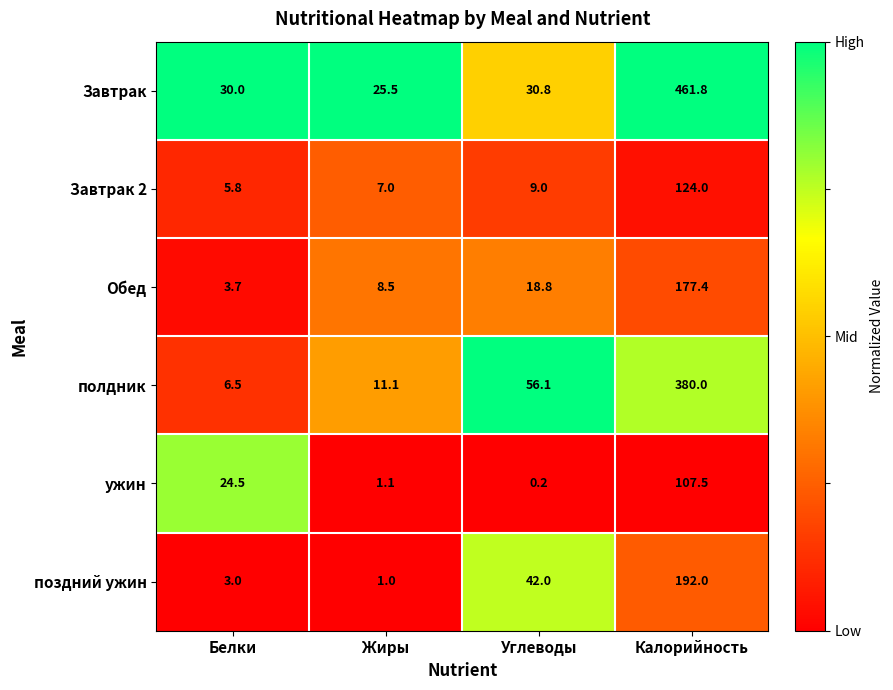

What is the difference between the maximum and minimum values in the полдник series?

373.5